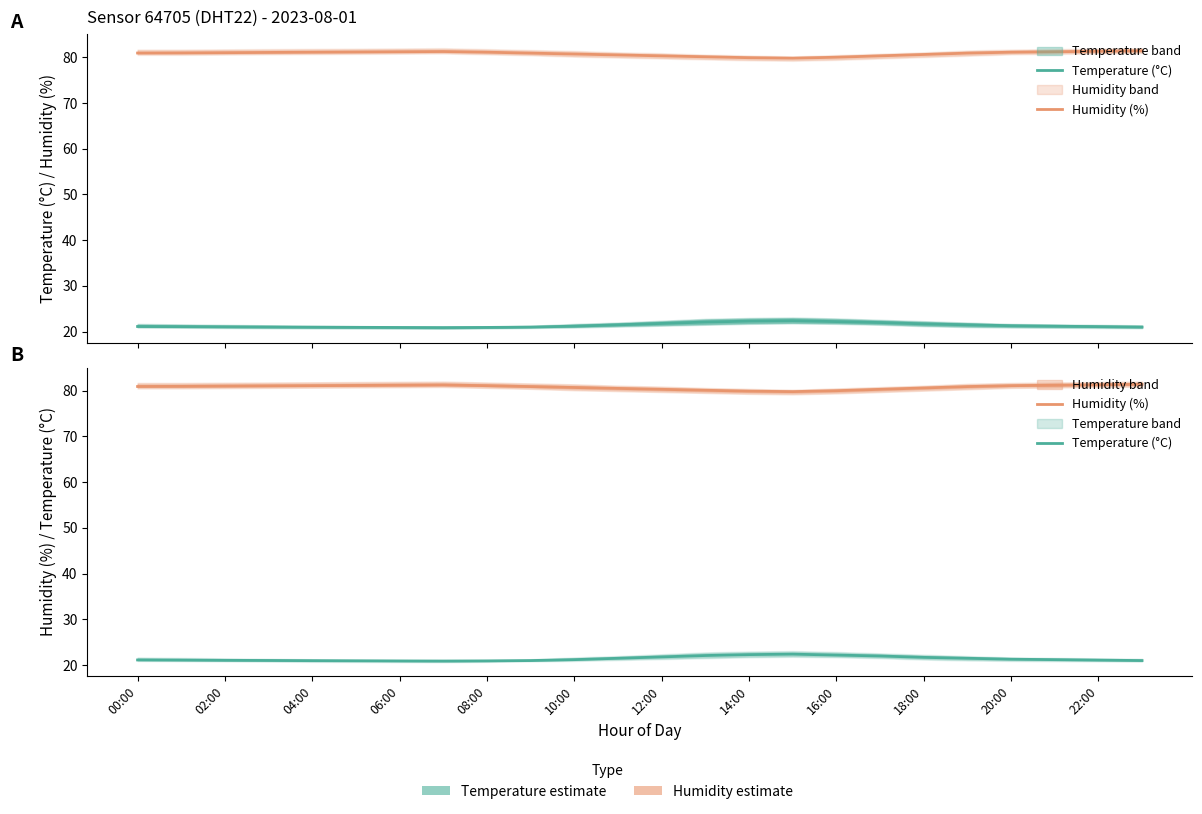

What is the greatest value displayed?

81.4